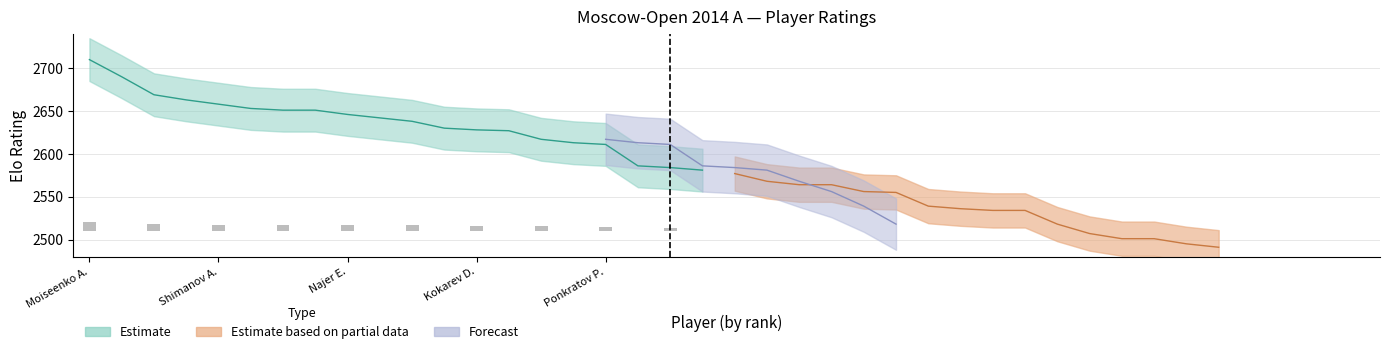

Does the chart contain stacked bars?

No